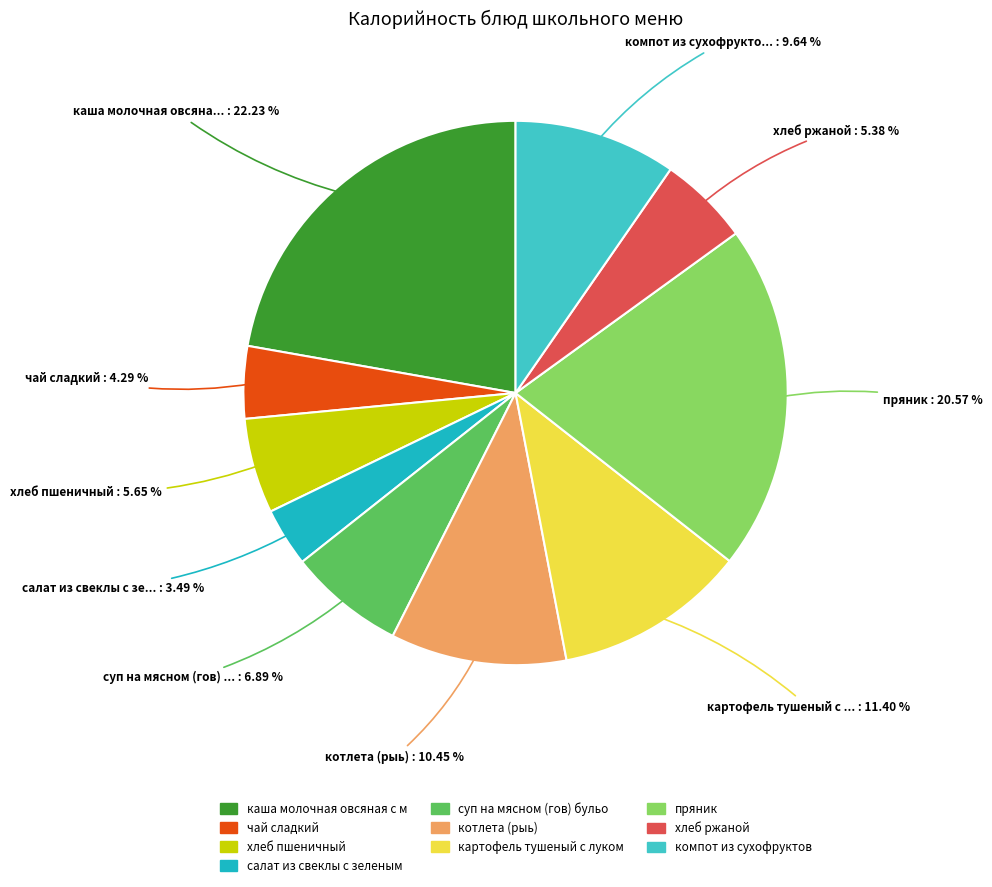

Is there a majority slice in this chart?

No